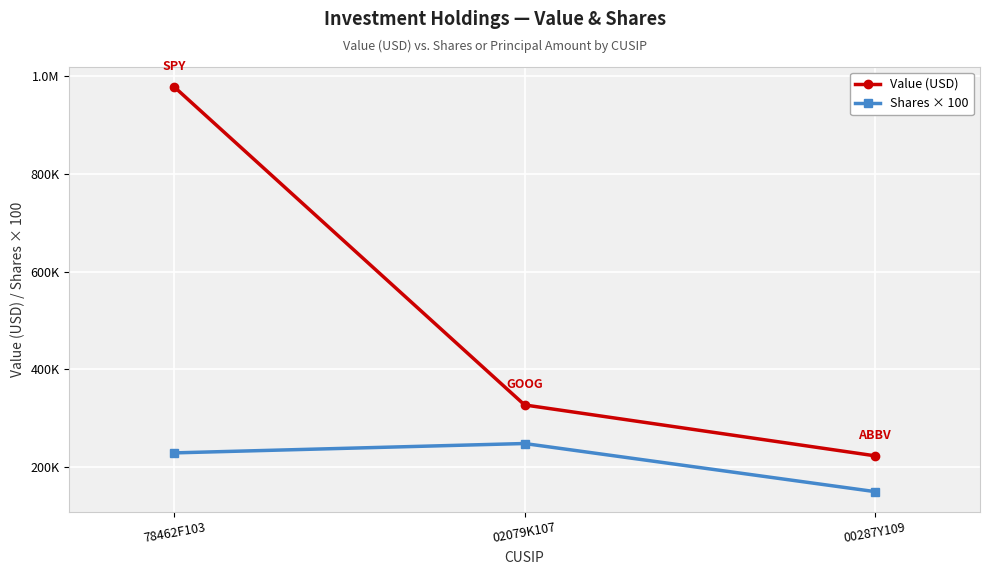

Is the value of Shares × 100 at 78462F103 greater than the value of Value (USD) at 78462F103?

No